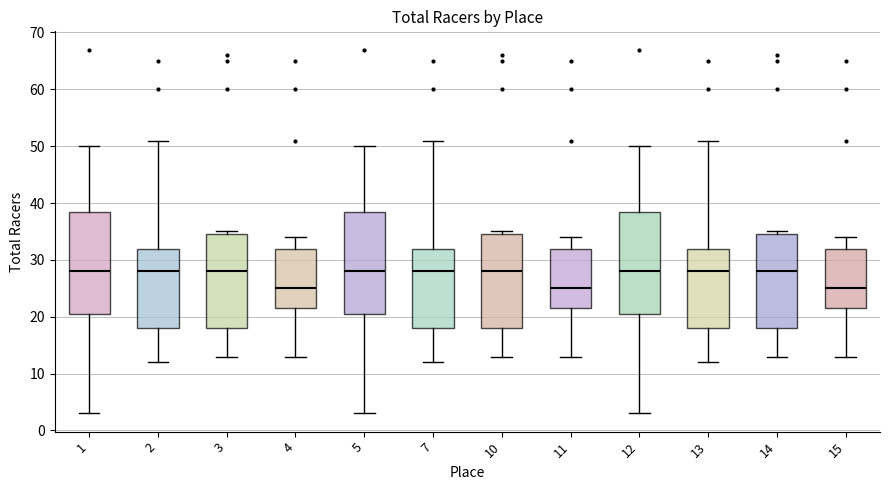

Reading left to right, read every box against the y-axis: the position of its median line, the range the box covers, and the ends of its whiskers. The values are not printed on the chart, so give them approximately, as read against the axis.

1: median 28, box 21 to 39, whiskers 3 to 50
2: median 28, box 18 to 32, whiskers 12 to 51
3: median 28, box 18 to 35, whiskers 13 to 35 (just above the box's upper edge)
4: median 25, box 22 to 32, whiskers 13 to 34
5: median 28, box 21 to 39, whiskers 3 to 50
7: median 28, box 18 to 32, whiskers 12 to 51
10: median 28, box 18 to 35, whiskers 13 to 35 (just above the box's upper edge)
11: median 25, box 22 to 32, whiskers 13 to 34
12: median 28, box 21 to 39, whiskers 3 to 50
13: median 28, box 18 to 32, whiskers 12 to 51
14: median 28, box 18 to 35, whiskers 13 to 35 (just above the box's upper edge)
15: median 25, box 22 to 32, whiskers 13 to 34